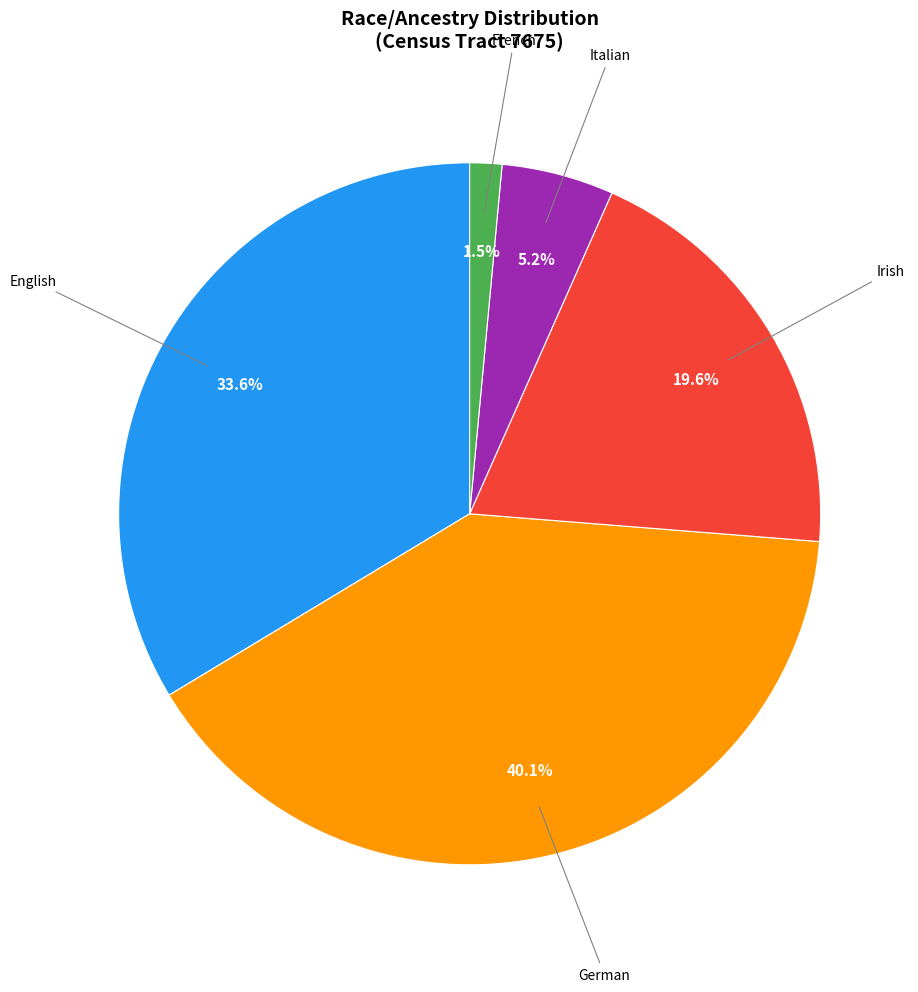

Is there a majority slice in this chart?

No